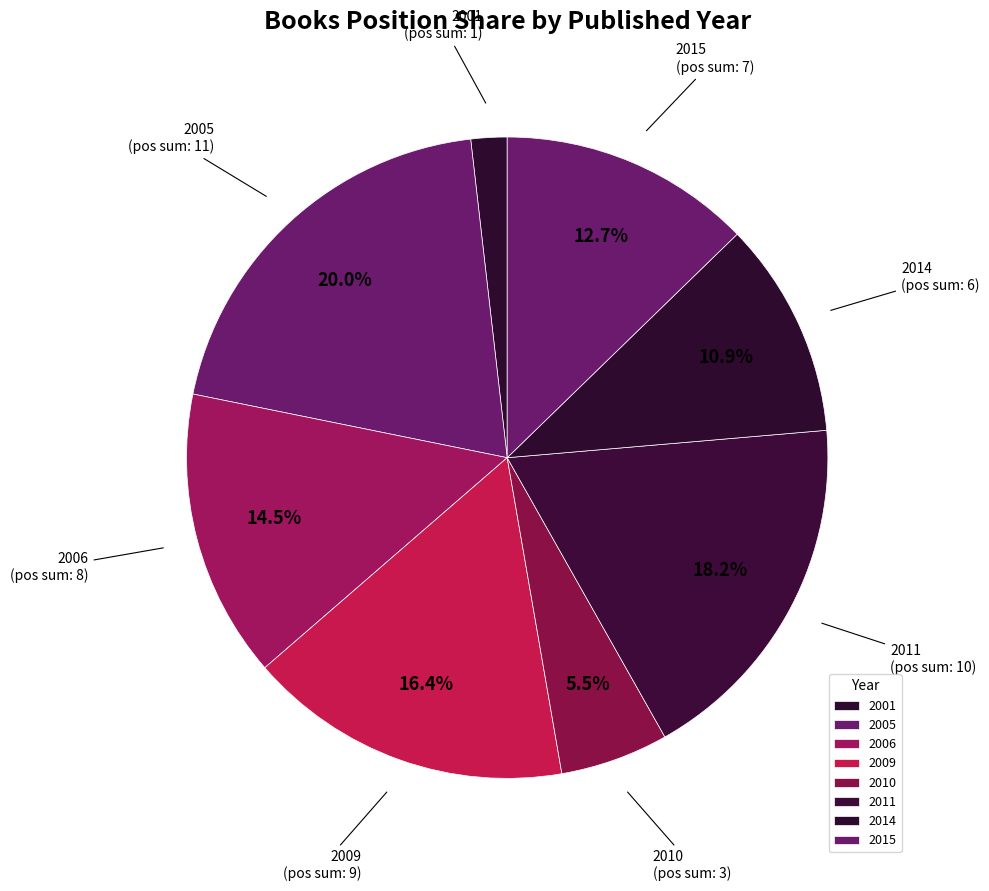

True or false: 2001 accounts for 2% of the total.

True